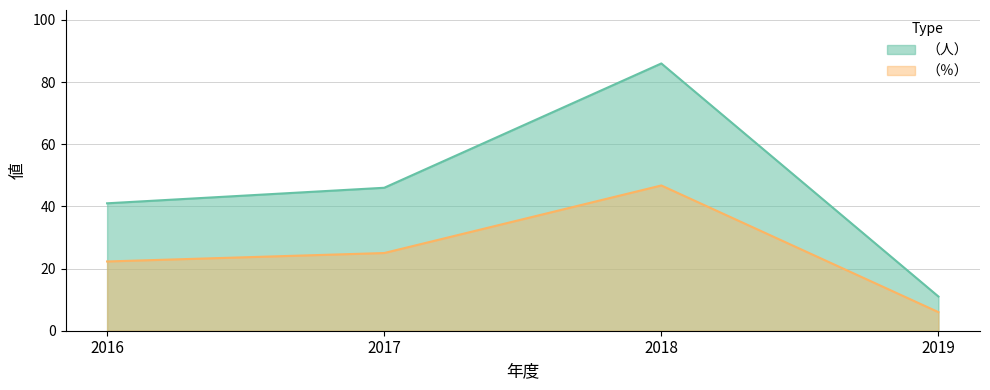

Which series has the largest range (max minus min)?

（人）